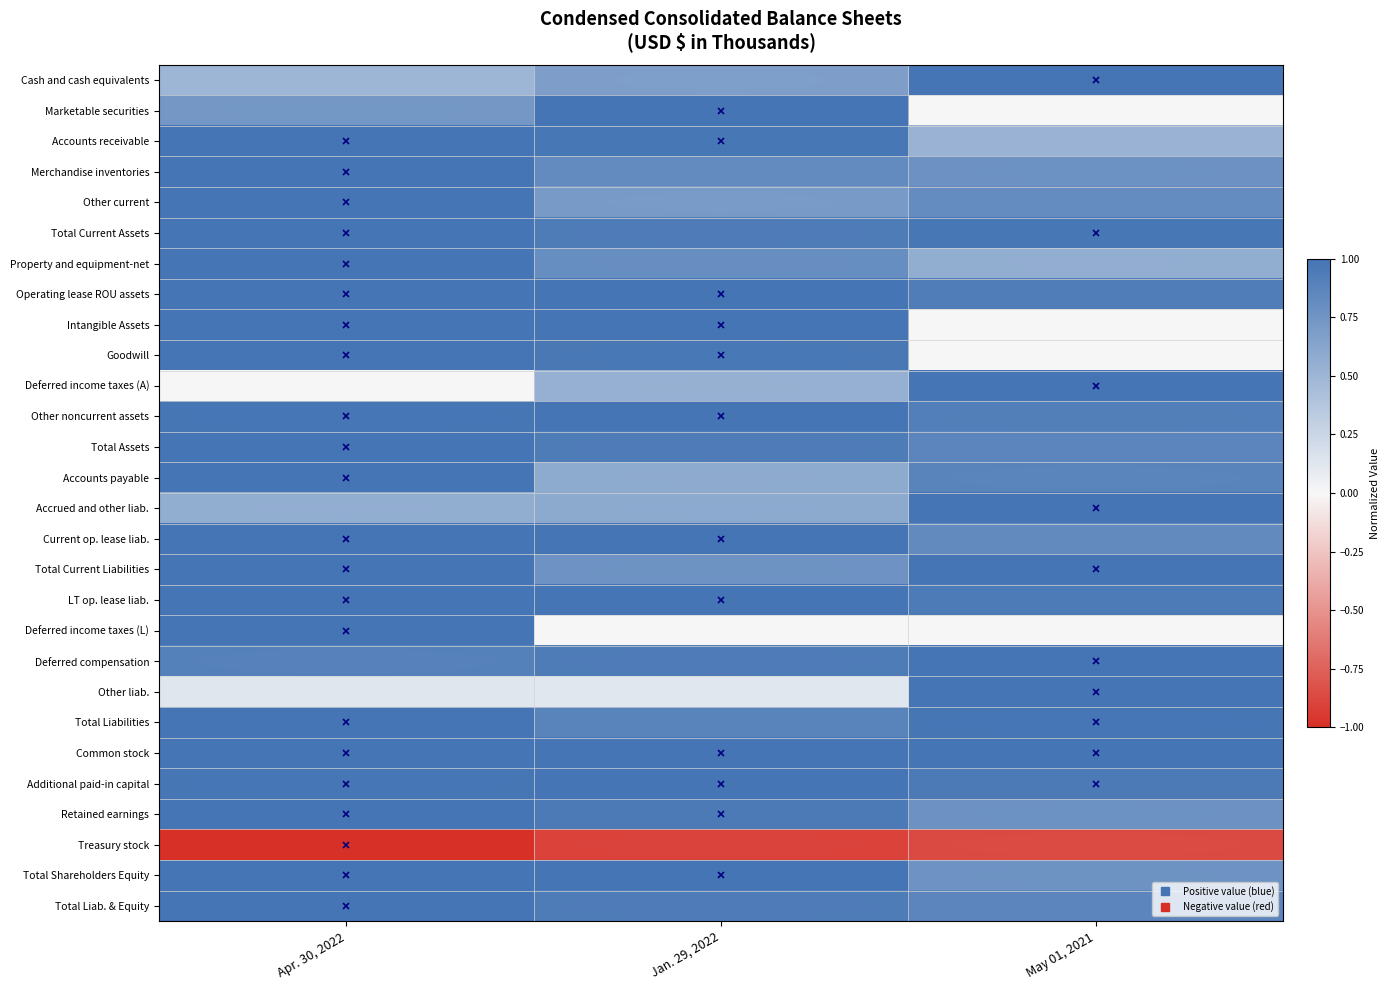

How many categories are shown in the chart?

3